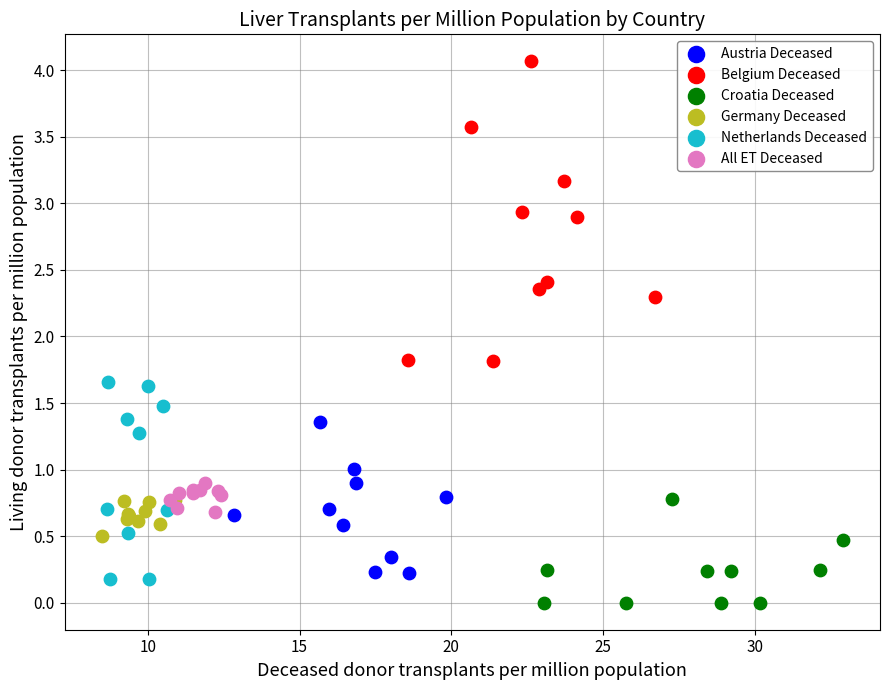

Which series reaches the minimum Y coordinate?

Croatia Deceased